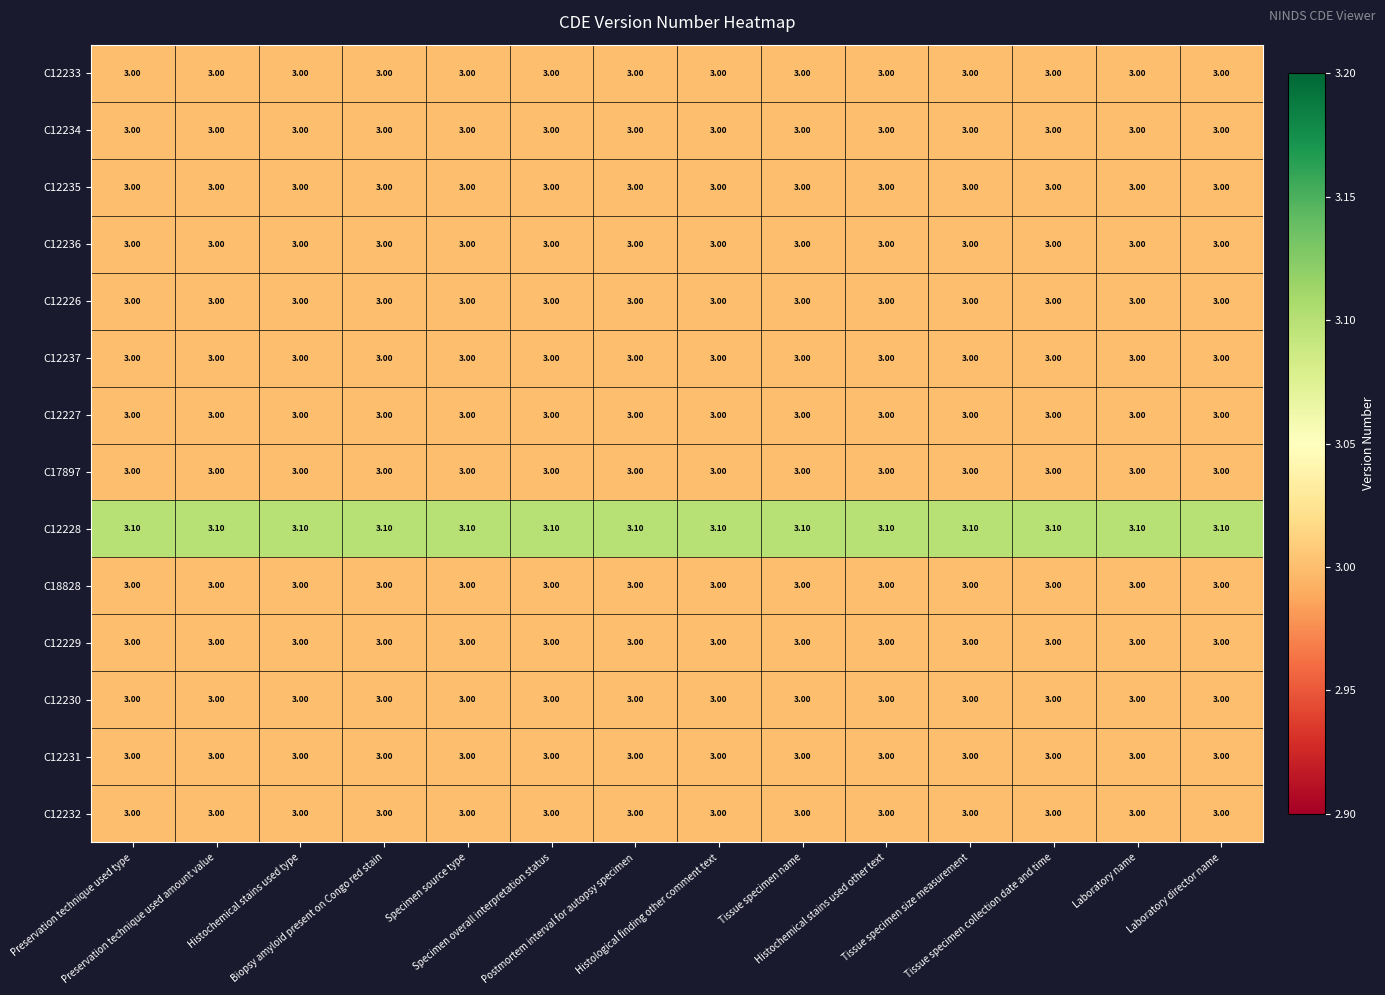

Which series has the largest total across all categories?

C12228